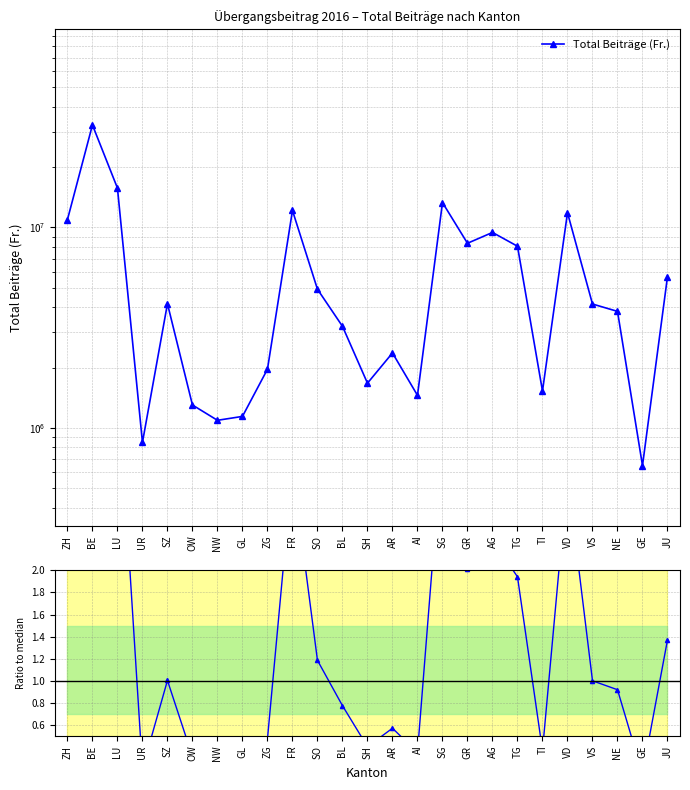

Reading left to right, what are all the values shown in this chart?

Total Beiträge (Fr.): ZH=10936225.0	BE=32454149.0	LU=15718204.0	UR=847000.0	SZ=4162998.0	OW=1301404.0	NW=1091635.0	GL=1141576.0	ZG=1962932.0	FR=12150551.0	SO=4917726.0	BL=3213434.0	SH=1671993.0	AR=2365858.0	AI=1453860.0	SG=13310857.0	GR=8339629.0	AG=9442471.0	TG=8060832.0	TI=1528095.0	VD=11840887.0	VS=4150208.0	NE=3814169.0	GE=648866.0	JU=5689243.0
Ratio to median: ZH=2.6	BE=7.8	LU=3.8	UR=0.2	SZ=1.0	OW=0.3	NW=0.3	GL=0.3	ZG=0.5	FR=2.9	SO=1.2	BL=0.8	SH=0.4	AR=0.6	AI=0.4	SG=3.2	GR=2.0	AG=2.3	TG=1.9	TI=0.4	VD=2.9	VS=1.0	NE=0.9	GE=0.2	JU=1.4